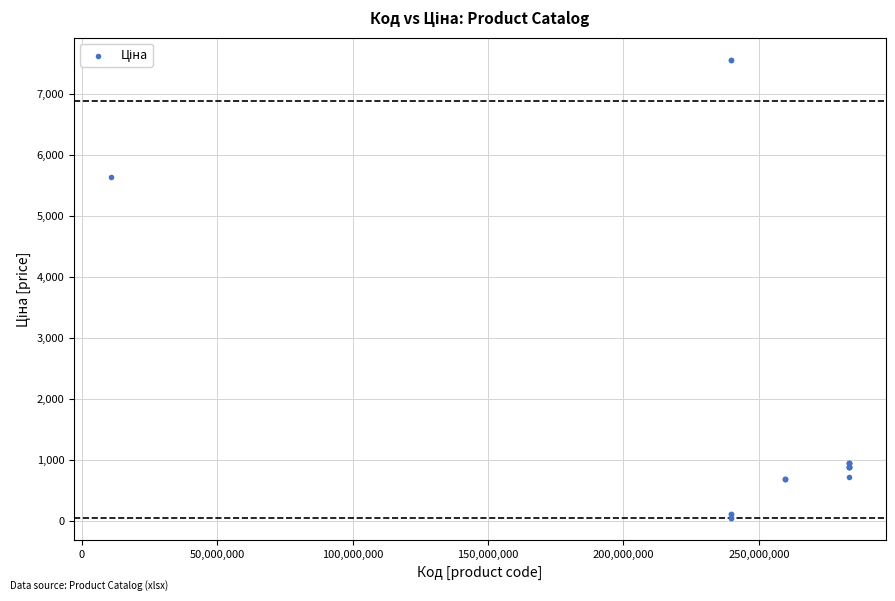

What Y value in the scatter plot is closest to 3801?

5636.0